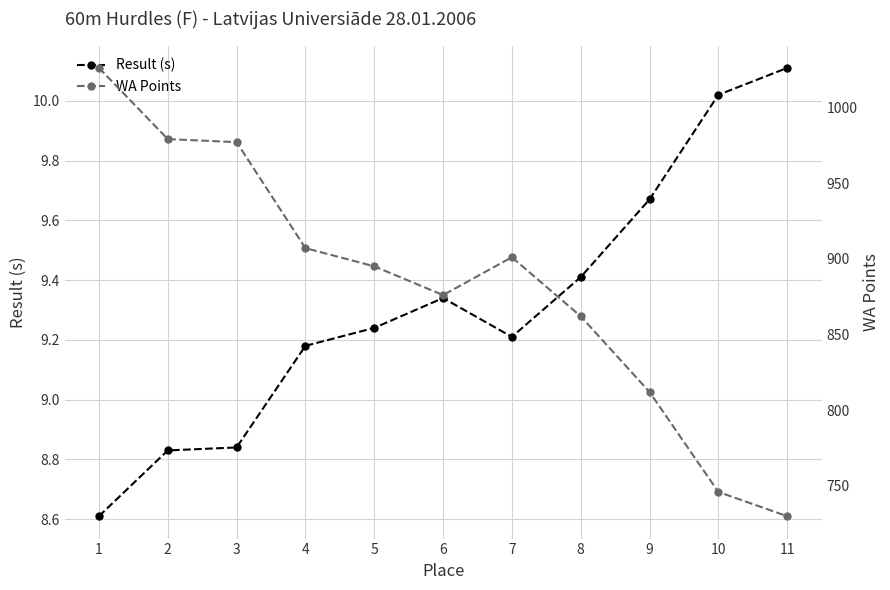

How many interior local valleys does the WA Points series have?

1